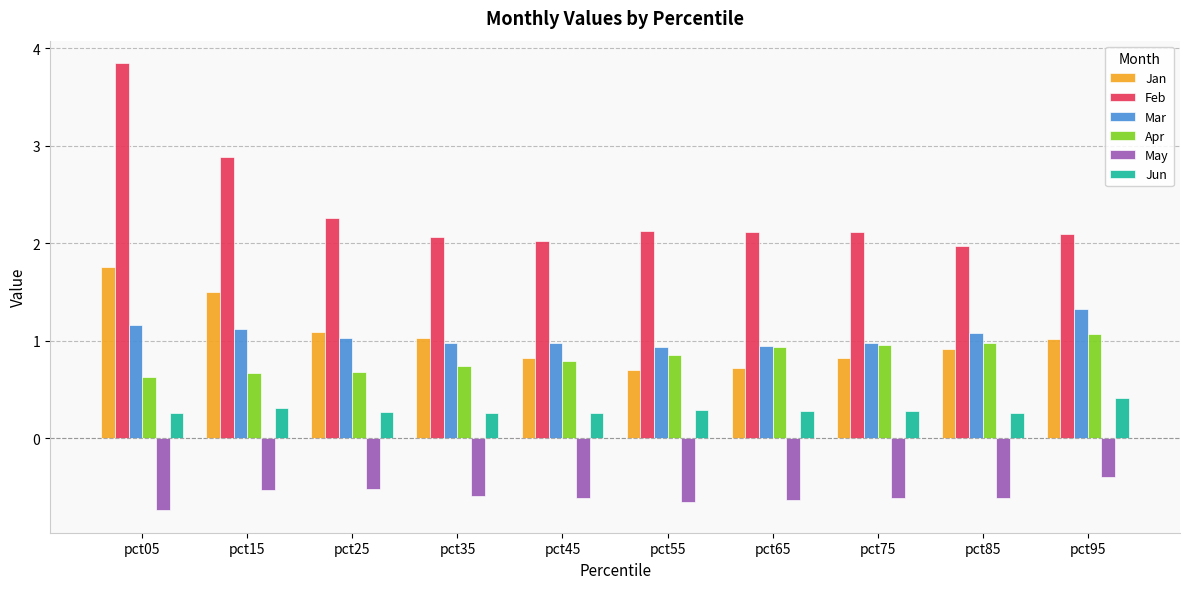

What is the maximum value shown in the chart?

3.8